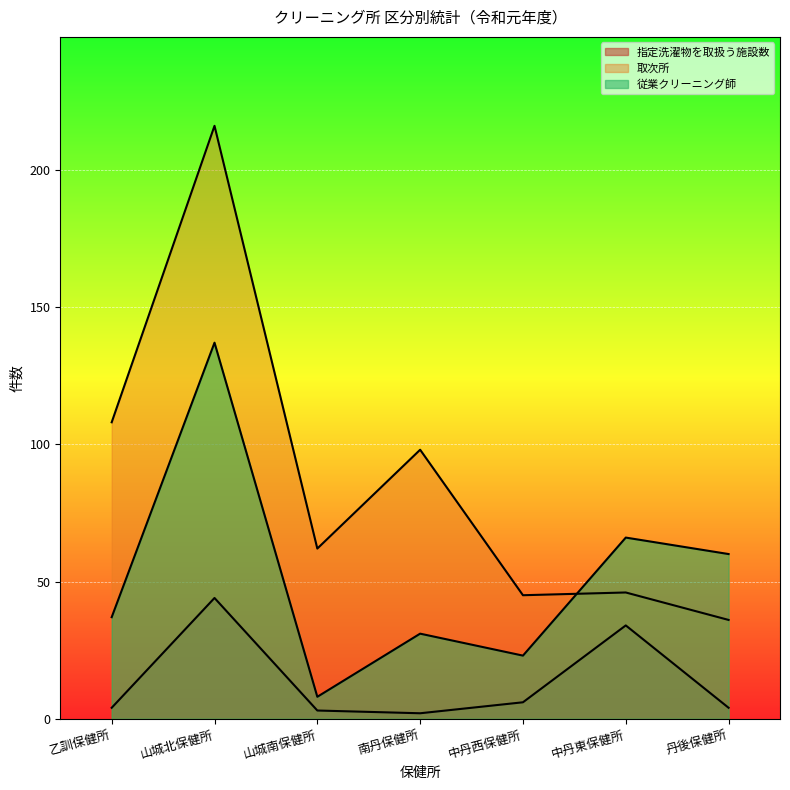

Reading left to right, transcribe all the data shown in this chart.

指定洗濯物を取扱う施設数: 4	44	3	2	6	34	4
取次所: 108	216	62	98	45	46	36
従業クリーニング師: 37	137	8	31	23	66	60